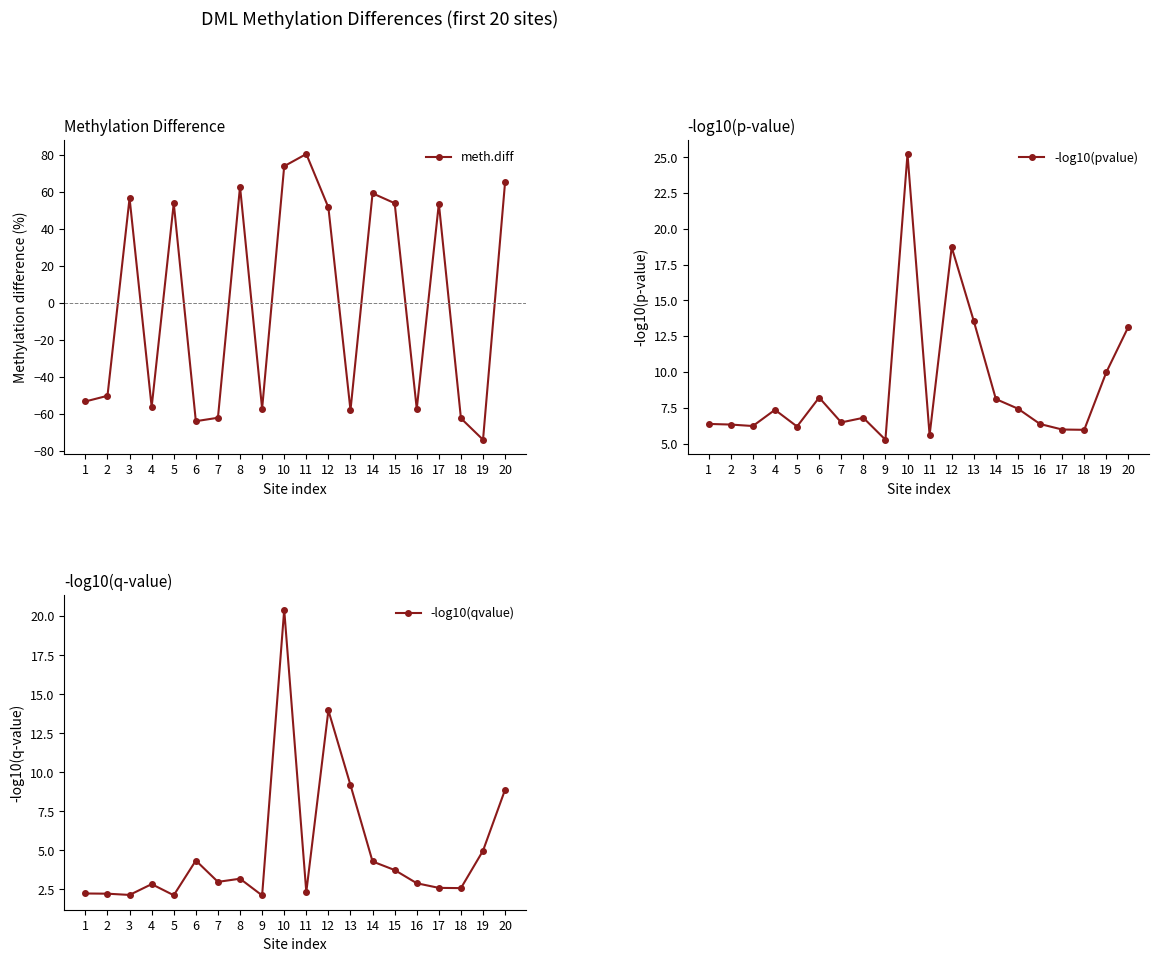

Is it true that -log10(qvalue) equals 0.9 at 3?

False